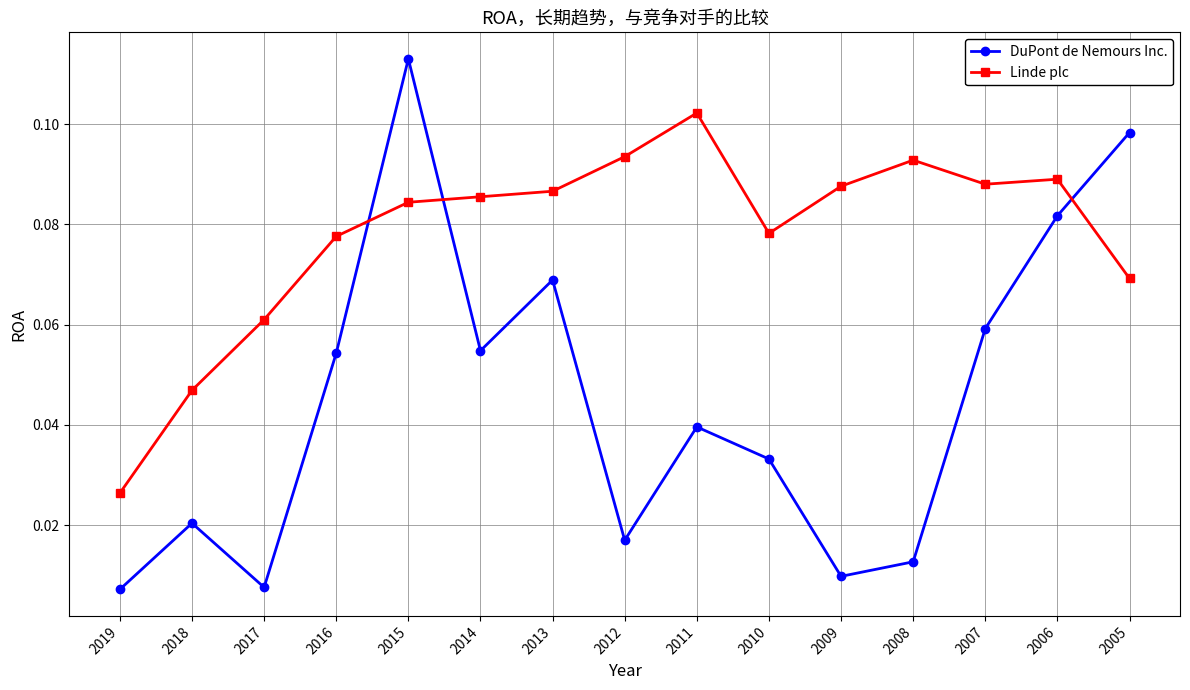

After their last crossing, which series has the higher values: DuPont de Nemours Inc. or Linde plc?

DuPont de Nemours Inc.